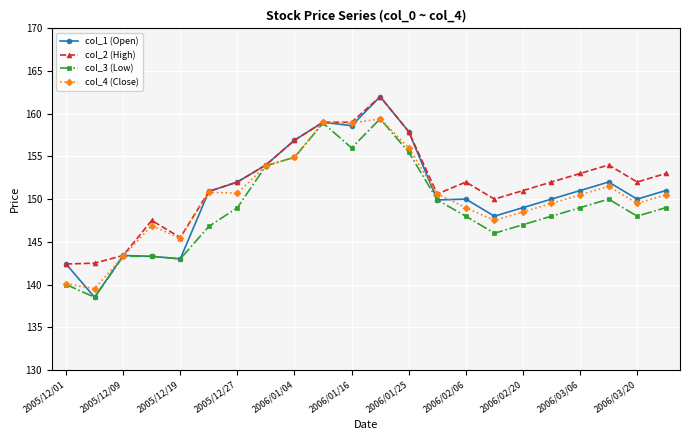

True or false: col_1 (Open) has more than 1 interior local peaks.

True